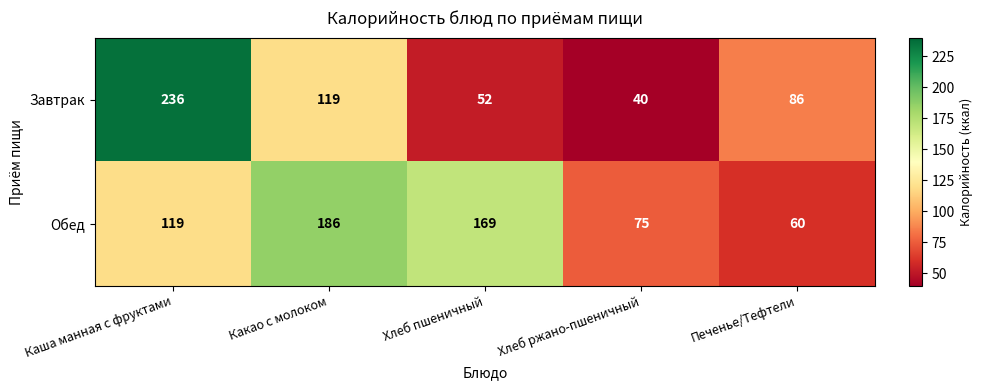

What value does the Завтрак series have at Каша манная с фруктами?

236